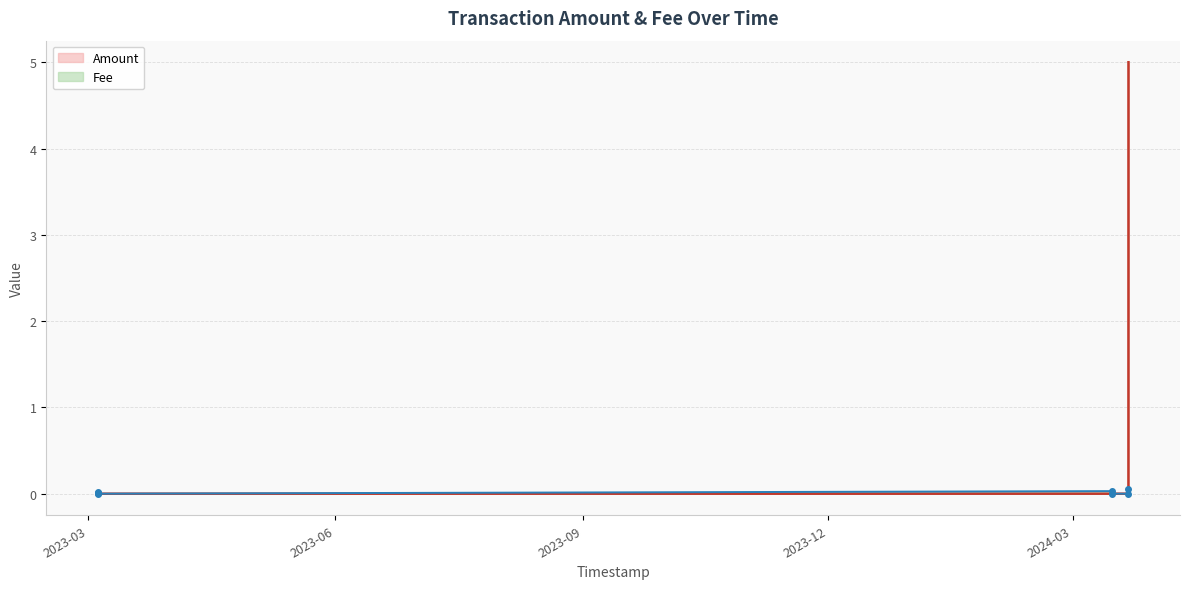

List the labels in order of Amount value, smallest first.

2023-03-04 17:50:32, 2023-03-04 18:26:22, 2023-03-04 18:31:39, 2024-03-15 16:24:20, 2024-03-15 16:28:05, 2024-03-21 18:07:00, 2023-03-04 17:46:09, 2024-03-21 18:27:22